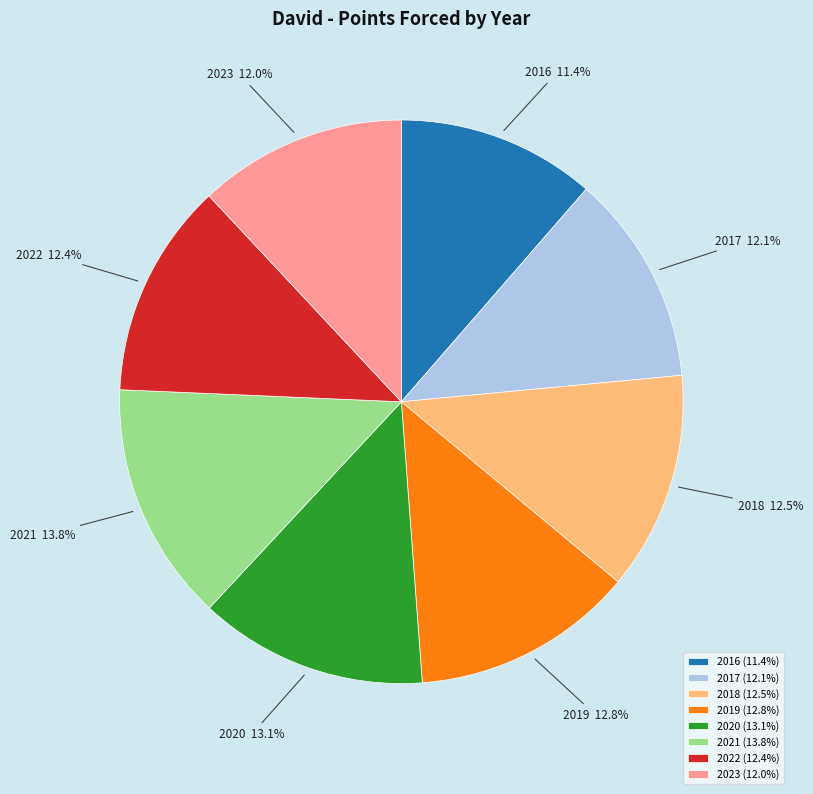

How many slices are in this pie chart?

8